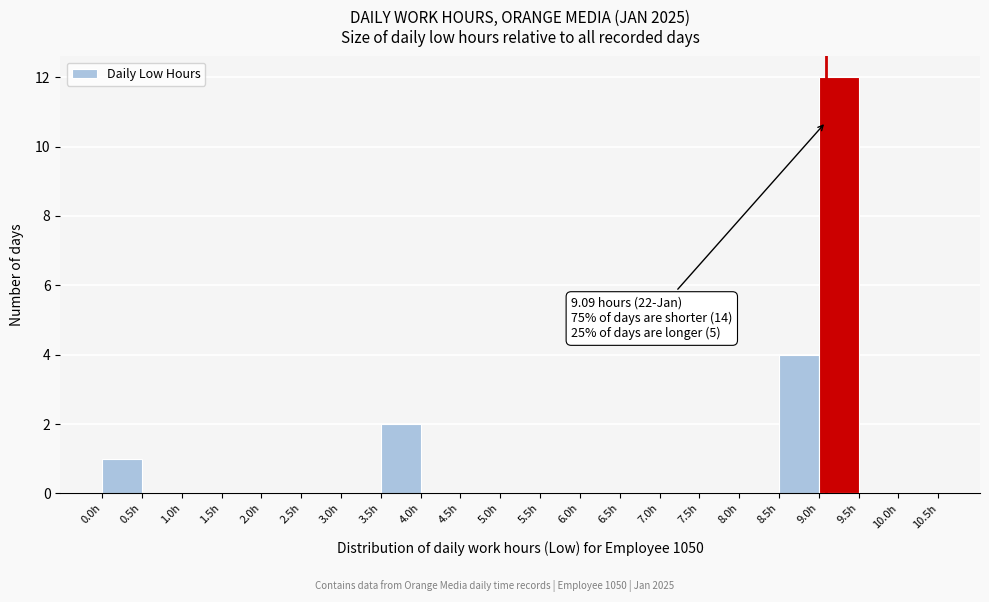

Which range on the x-axis has the tallest bar?

9.0 to 9.5